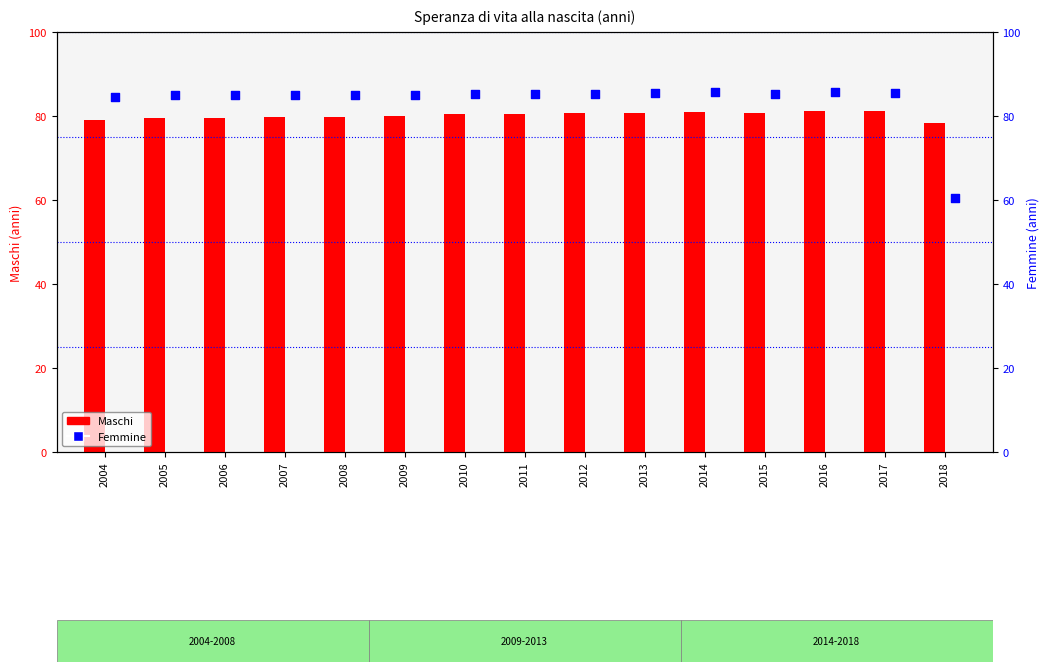

Which series has the largest total across all categories?

Femmine